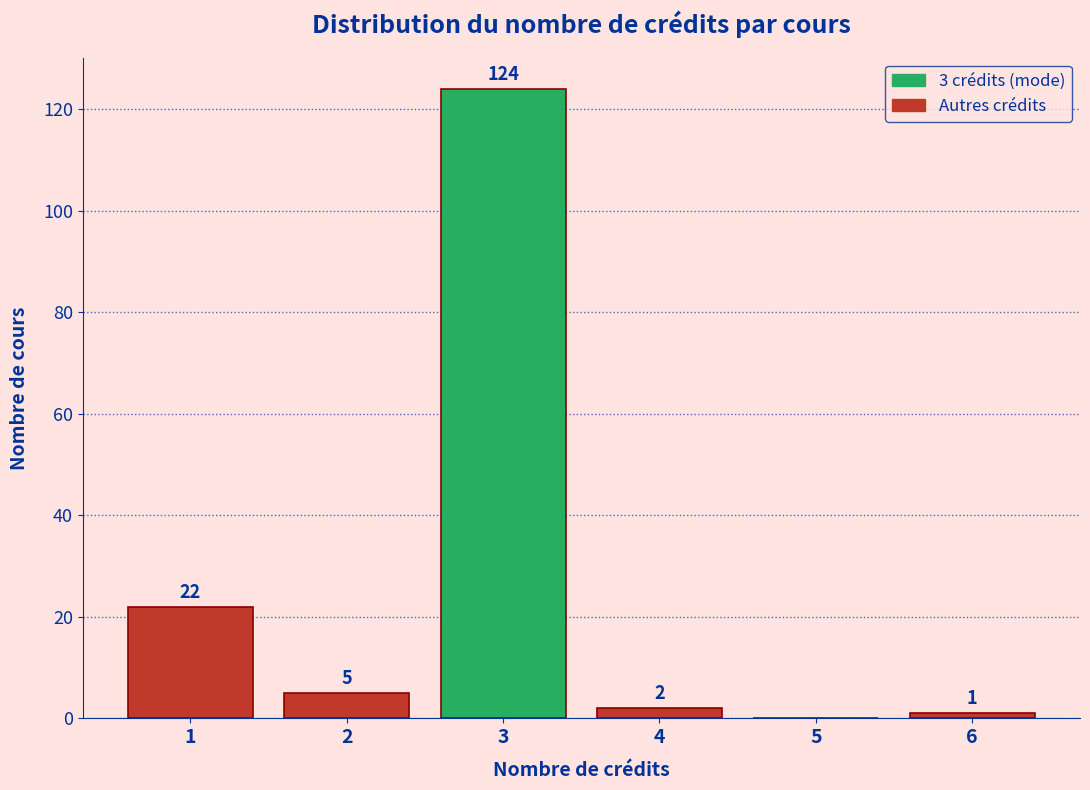

Over which range of the x-axis is the bar tallest?

2.5 to 3.5